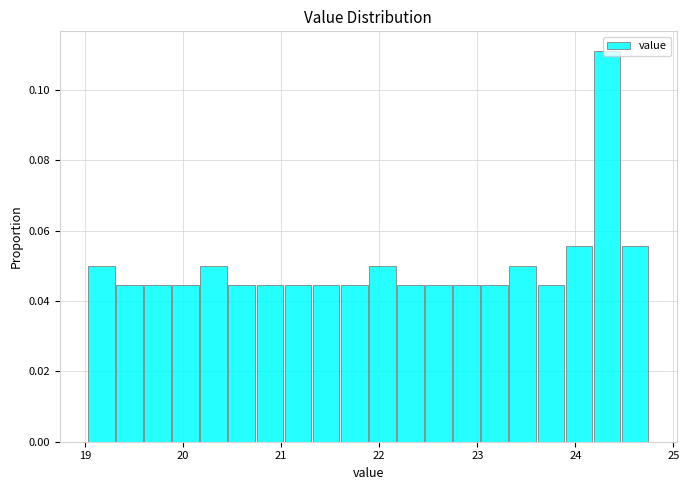

Read against the x-axis, roughly where is the centre of the tallest bar?

24.3